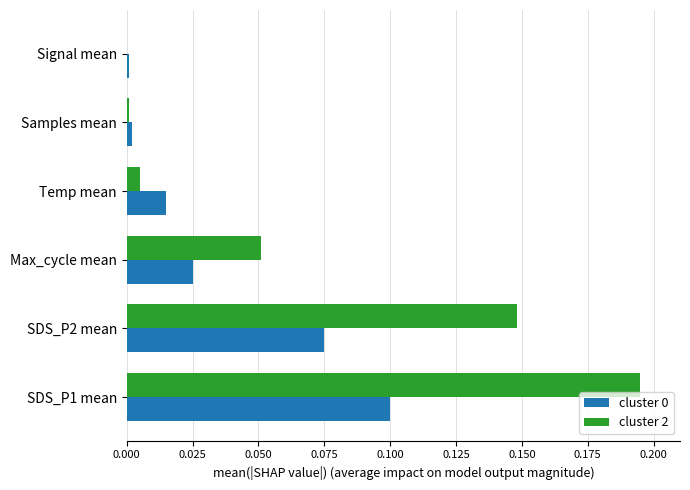

What is the sum of all cluster 2 values?

0.4